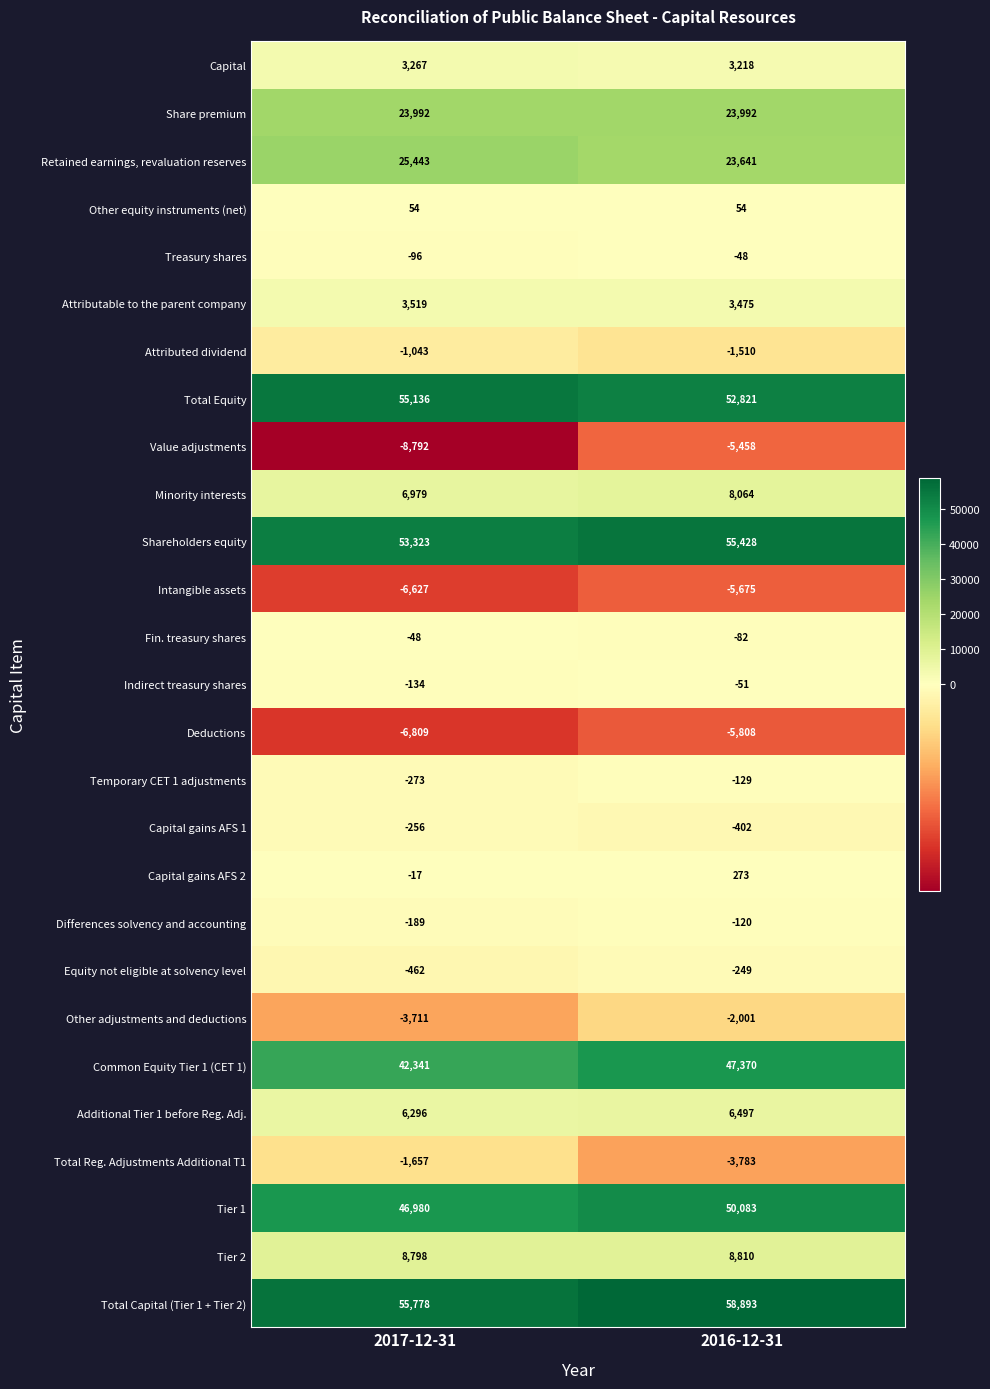

Between 2017-12-31 and 2016-12-31, which series saw the biggest shift?

Common Equity Tier 1 (CET 1)